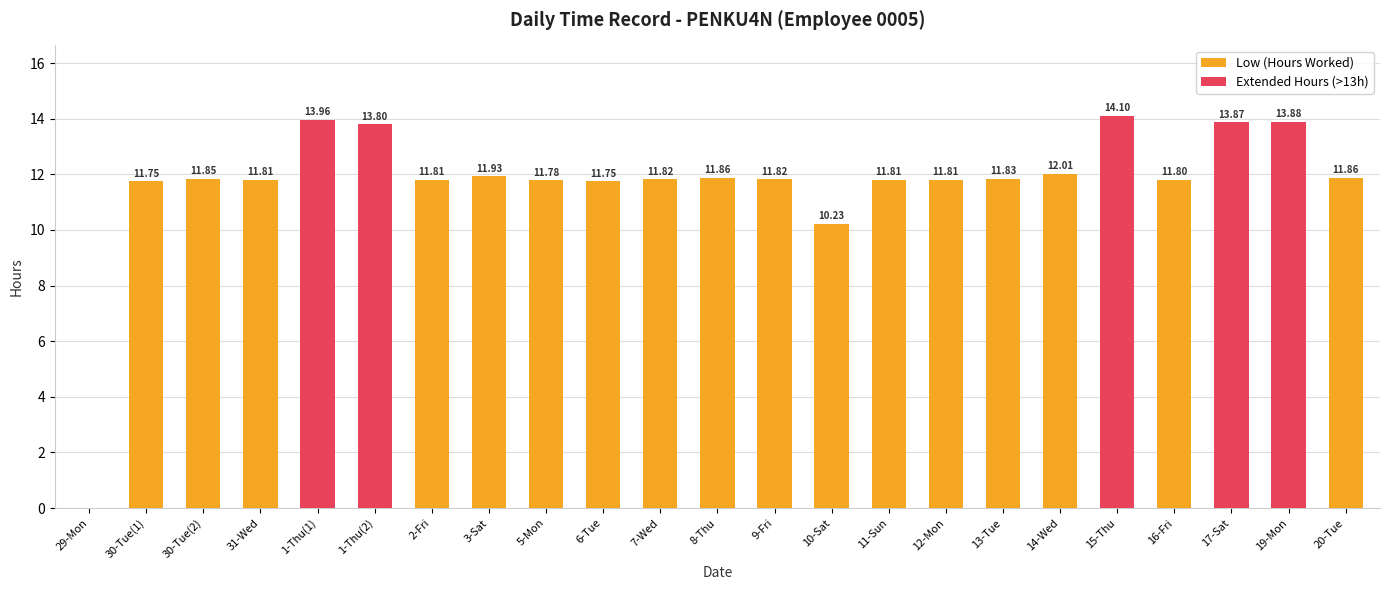

Which series has the largest range (max minus min)?

Low (Hours Worked)